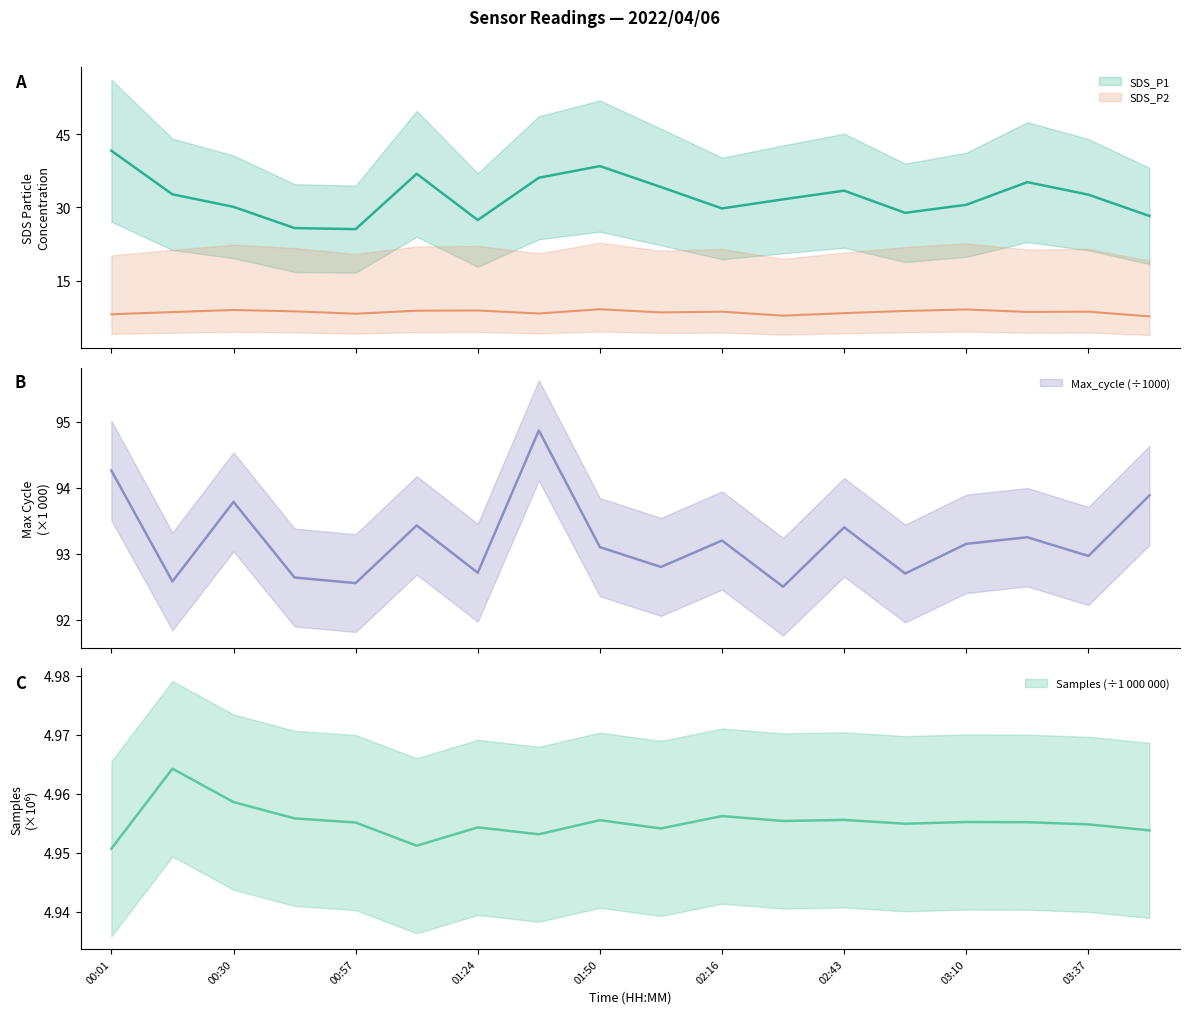

Which category has the highest value across all series?

01:37